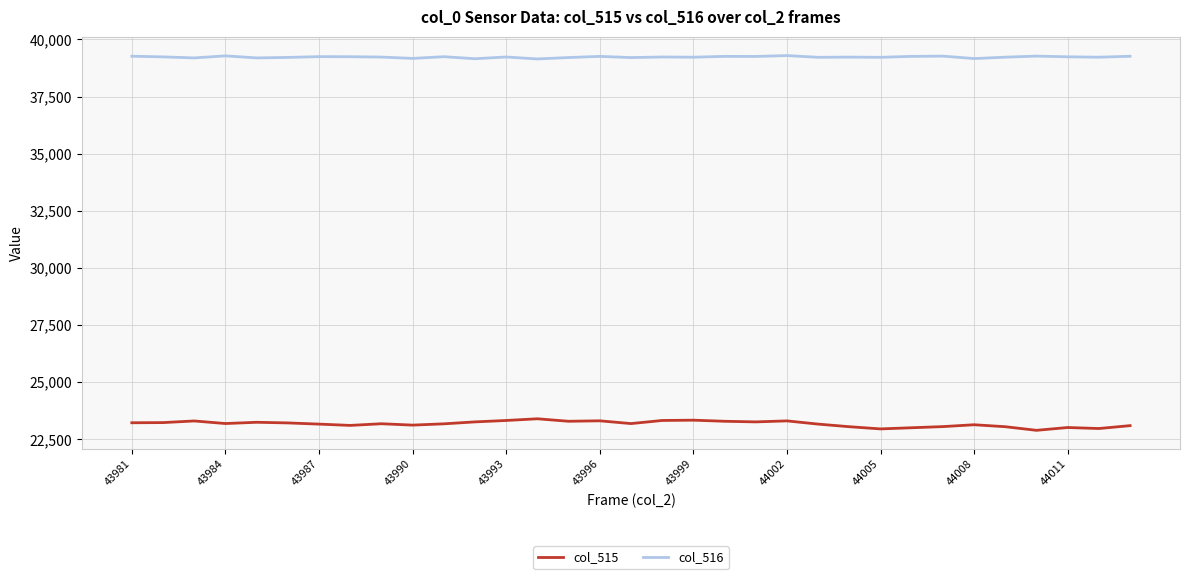

Which series has the widest spread of values?

col_515